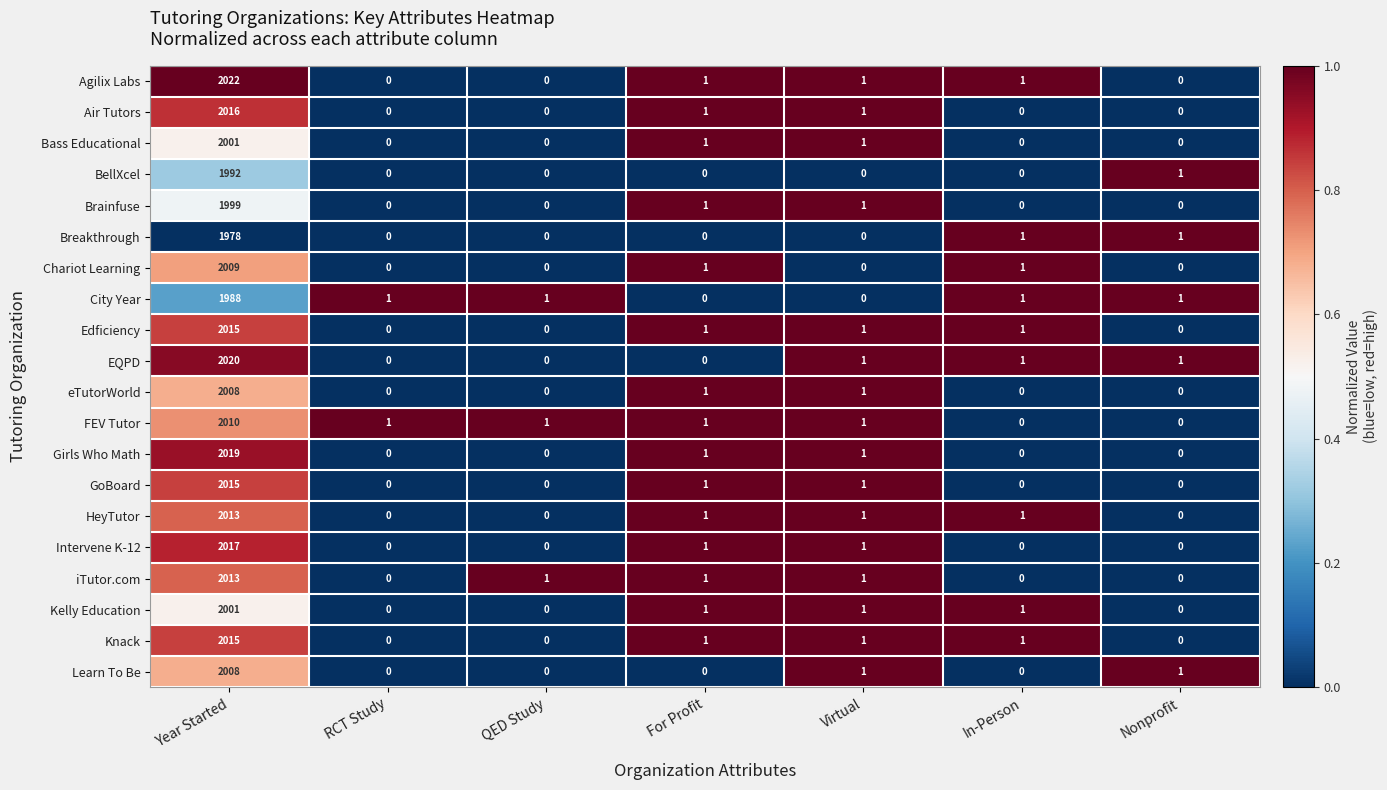

Where does the EQPD series first go above 1?

Year Started